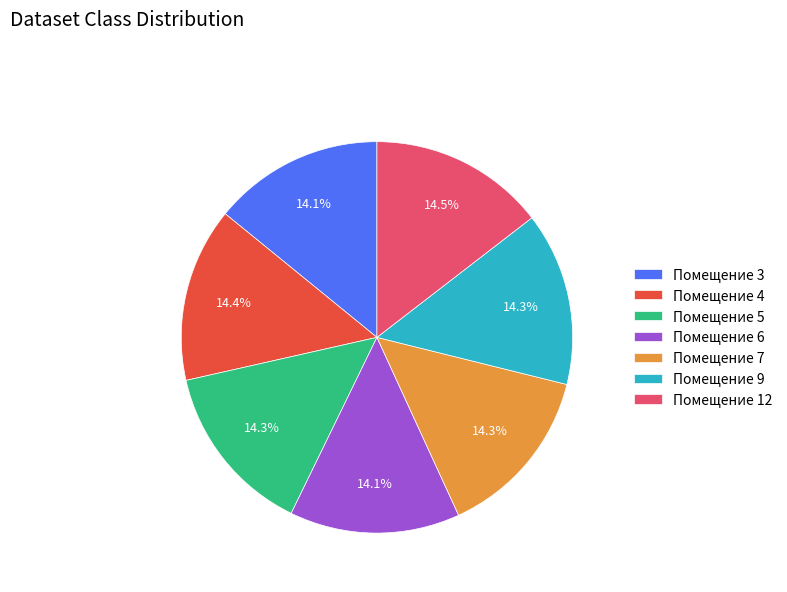

Is Помещение 9 the majority of the pie?

No